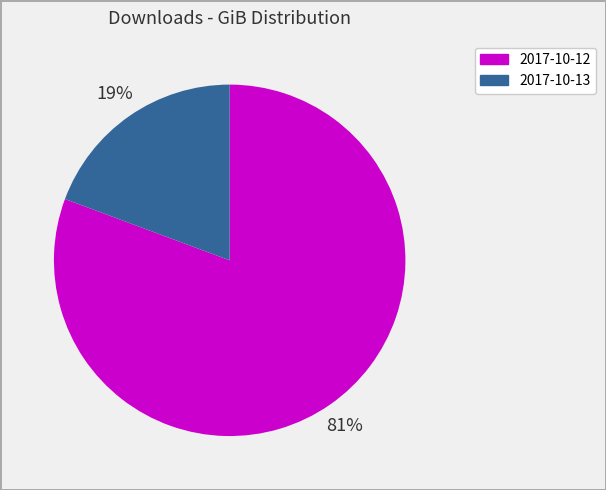

How many slices are in this pie chart?

2